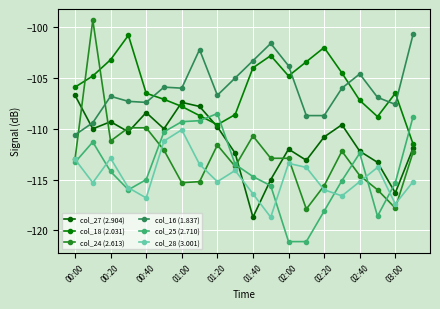

What is the difference between the maximum and minimum values in the col_24 (2.613) series?

18.6